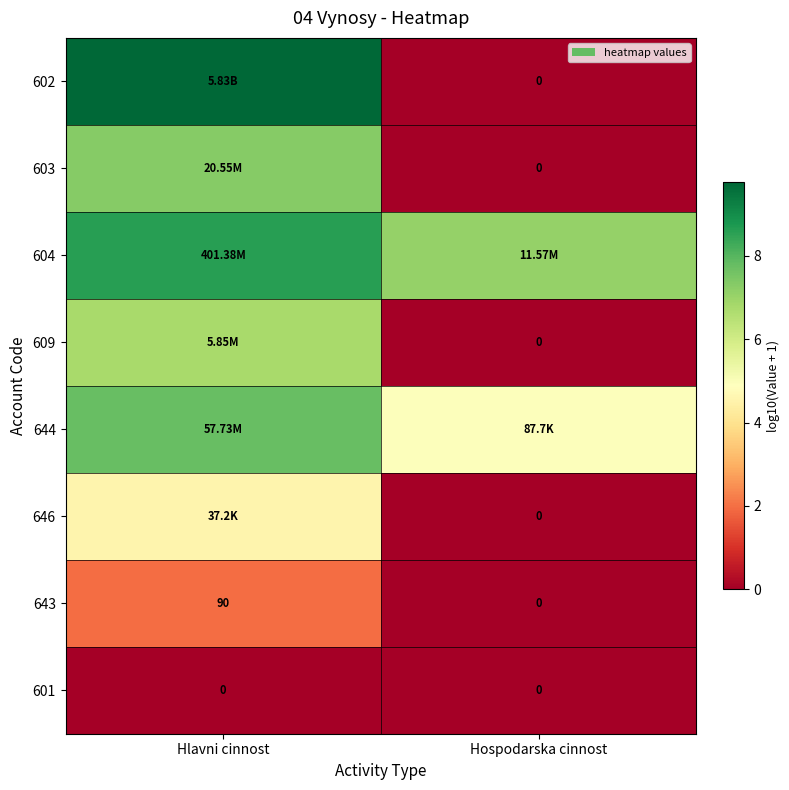

Is the value of 646 at Hospodarska cinnost greater than the value of 643 at Hlavni cinnost?

No